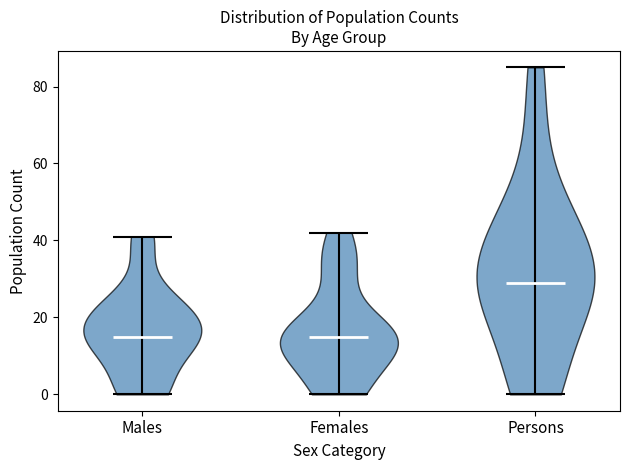

Where does the median line of the violin for Females sit on the y-axis? The values are not printed on the chart, so give them approximately, as read against the axis.

16